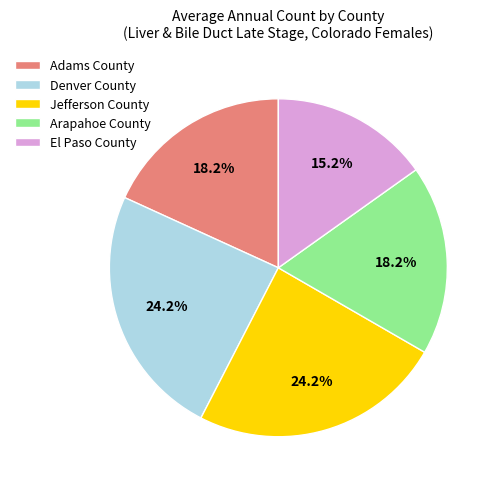

Which slice is the smallest?

El Paso County